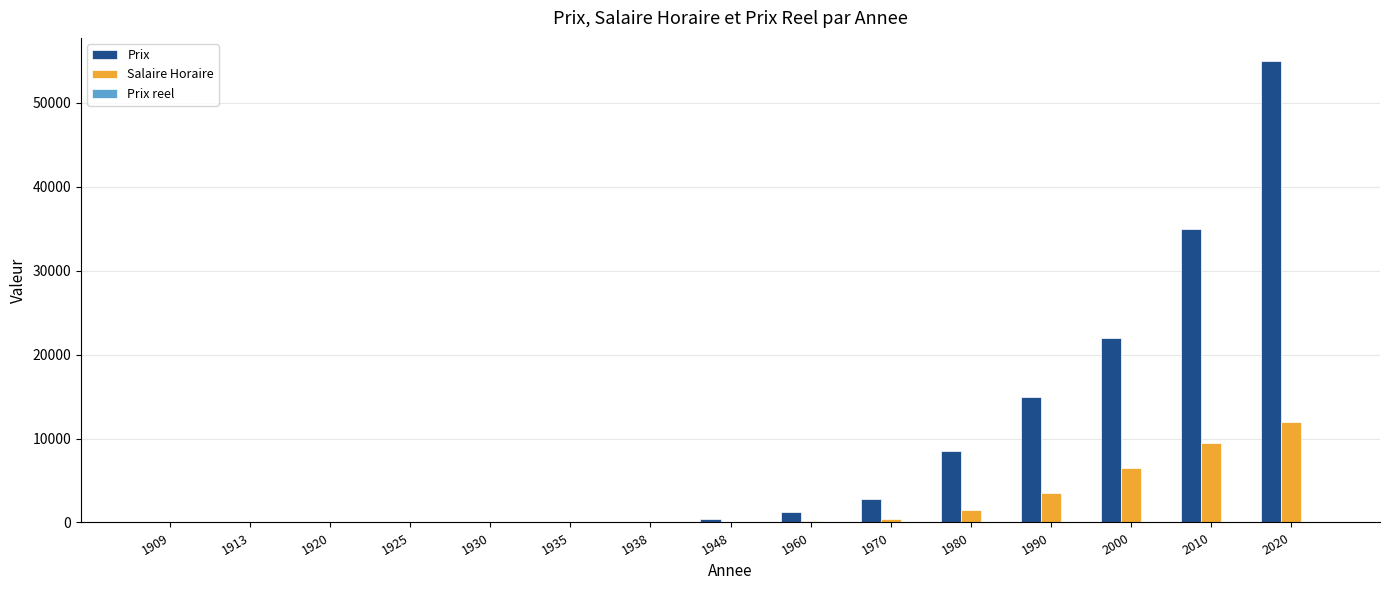

What is the difference between the Salaire Horaire values at 1980 and 2020?

10500.0